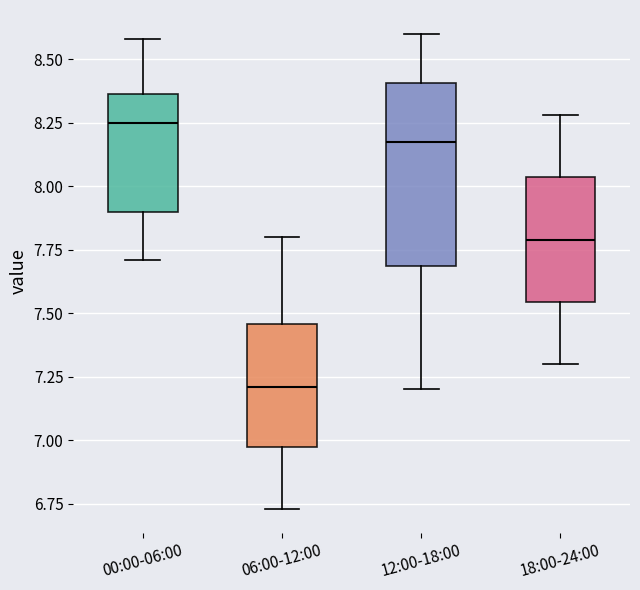

Which box is the tallest, from its lower edge to its upper edge?

12:00-18:00